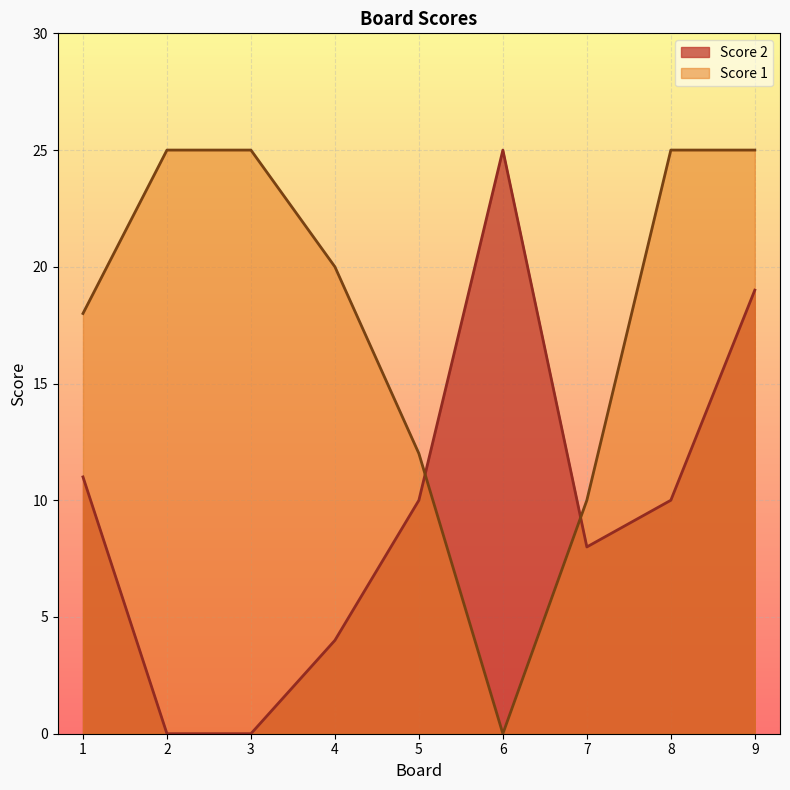

Reading left to right, extract all data points from this chart.

Score 2: 1=11	2=0	3=0	4=4	5=10	6=25	7=8	8=10	9=19
Score 1: 1=18	2=25	3=25	4=20	5=12	6=0	7=10	8=25	9=25